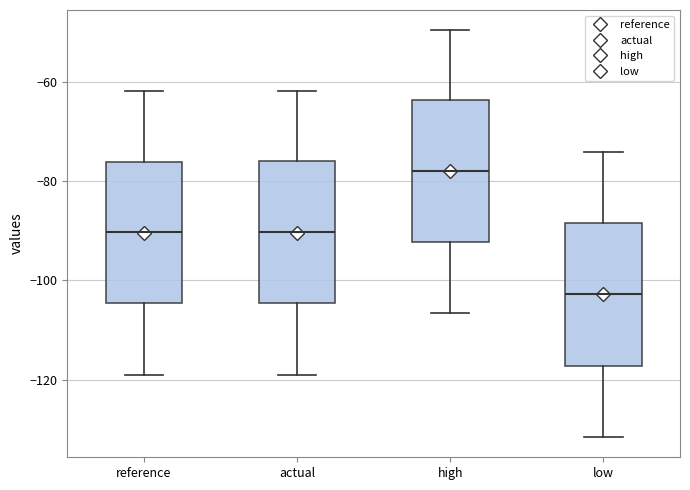

Reading left to right, read every box against the y-axis: the position of its median line, the range the box covers, and the ends of its whiskers. The values are not printed on the chart, so give them approximately, as read against the axis.

reference: median -90, box -104 to -76, whiskers -120 to -62
actual: median -90, box -104 to -76, whiskers -120 to -62
high: median -78, box -92 to -64, whiskers -106 to -50
low: median -102, box -118 to -88, whiskers -132 to -74